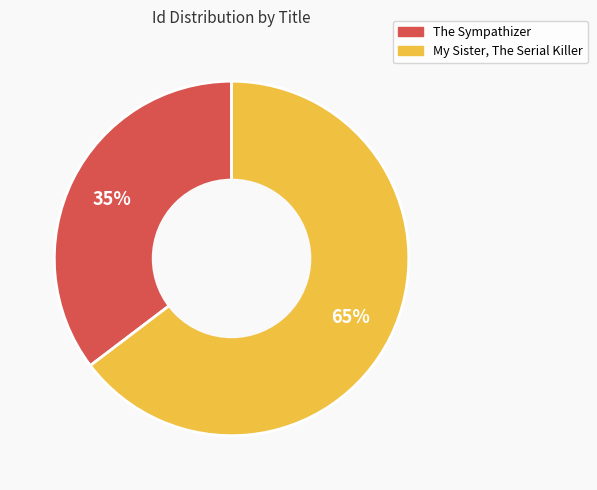

Is My Sister, The Serial Killer the majority of the pie?

Yes